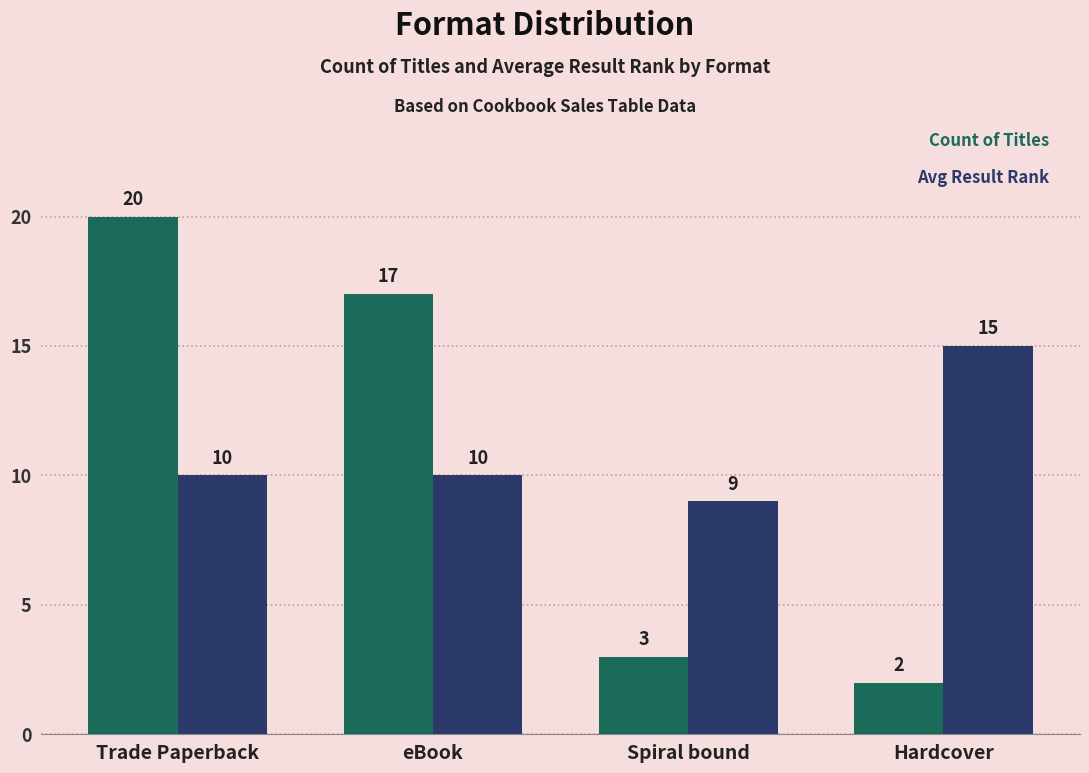

At which category is the sum across all series the highest?

Trade Paperback